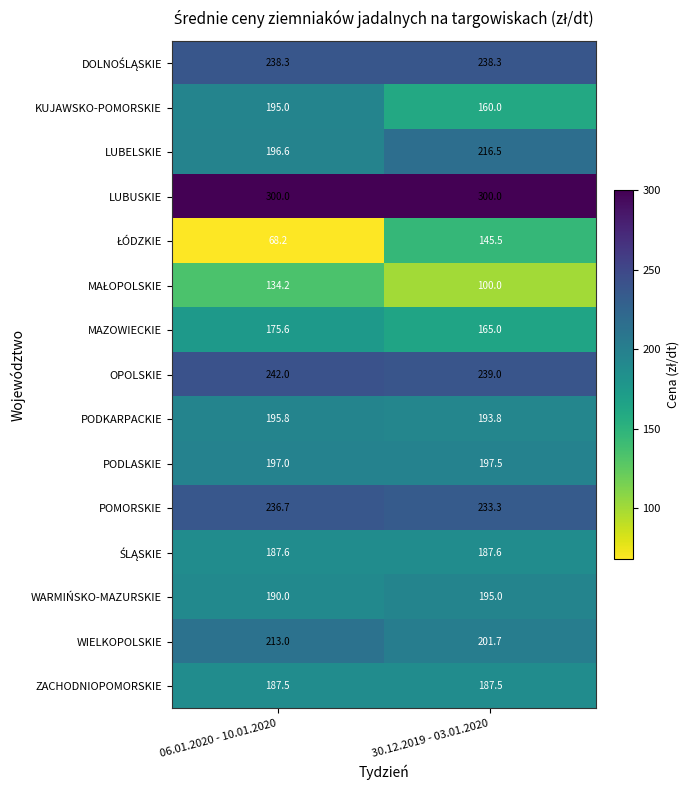

True or false: POMORSKIE has a value of 103.7 at 06.01.2020 - 10.01.2020.

False